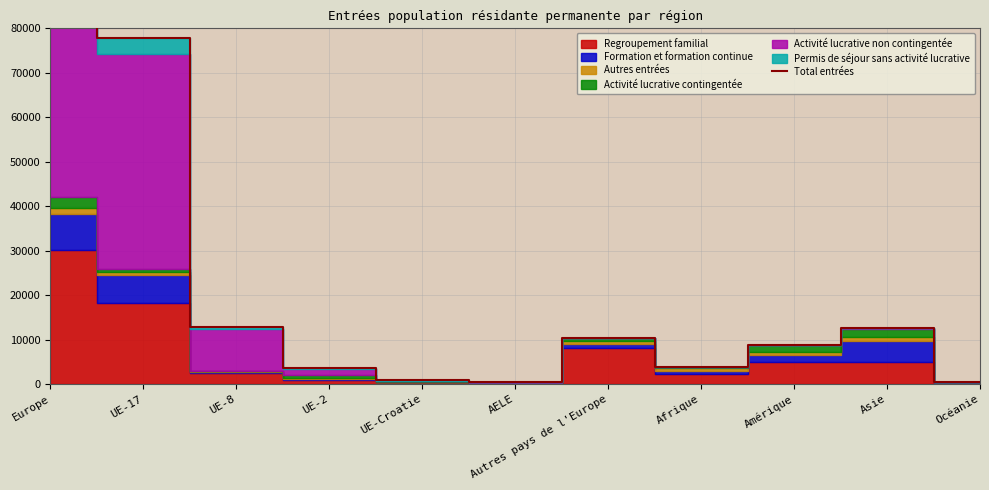

Is it true that the value at UE-Croatie is 421?

False